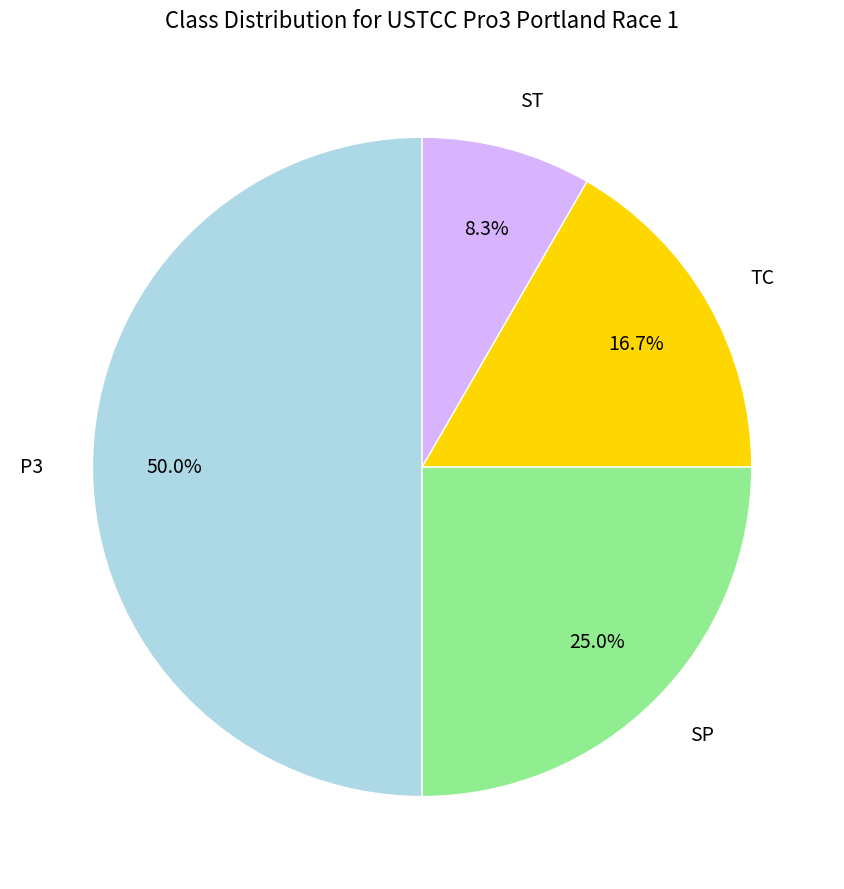

Does ST account for over 50% of the chart?

No